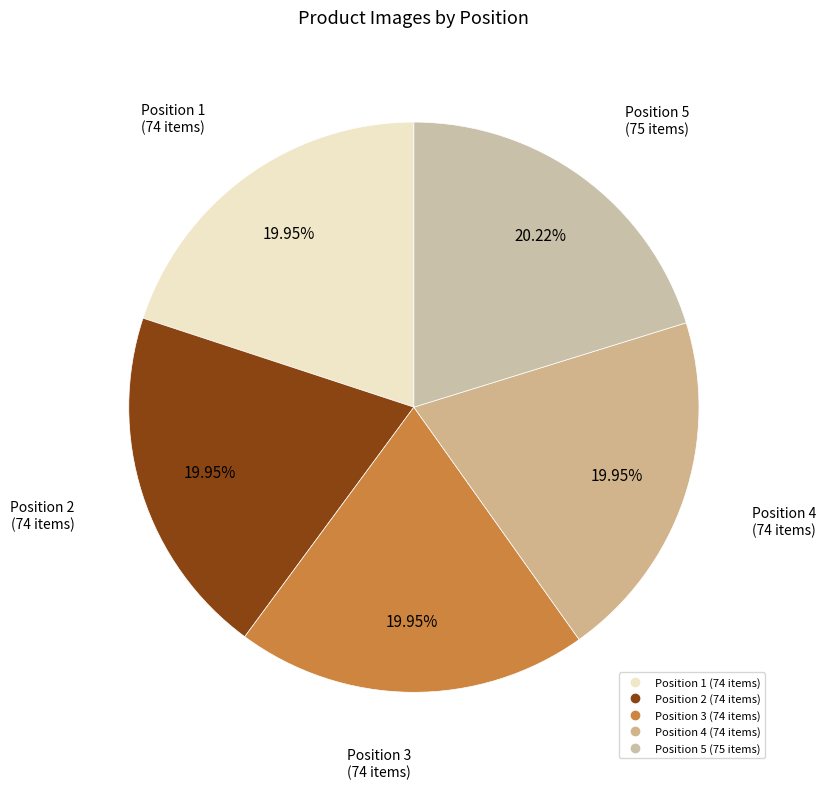

Count the number of slices in the pie.

5